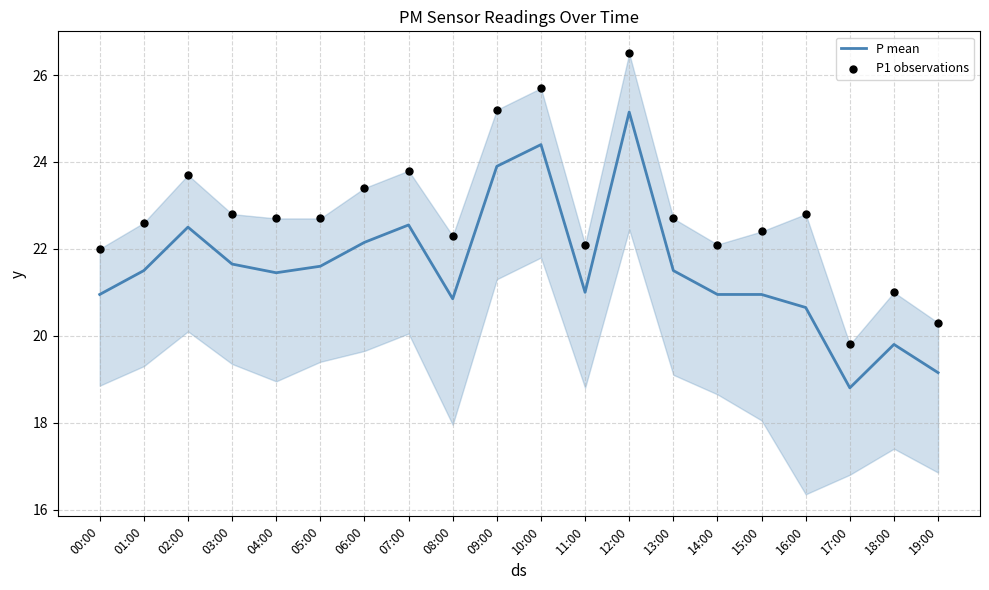

Which series contains the highest Y value?

P1 observations